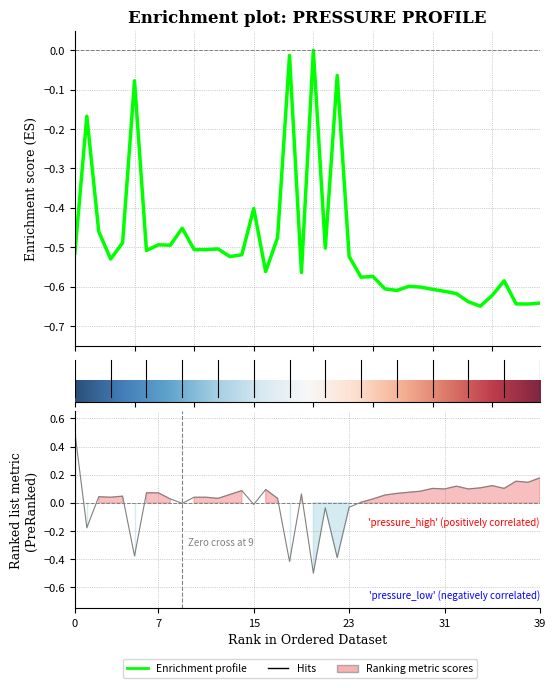

Which category has the highest value in the pressure series?

20